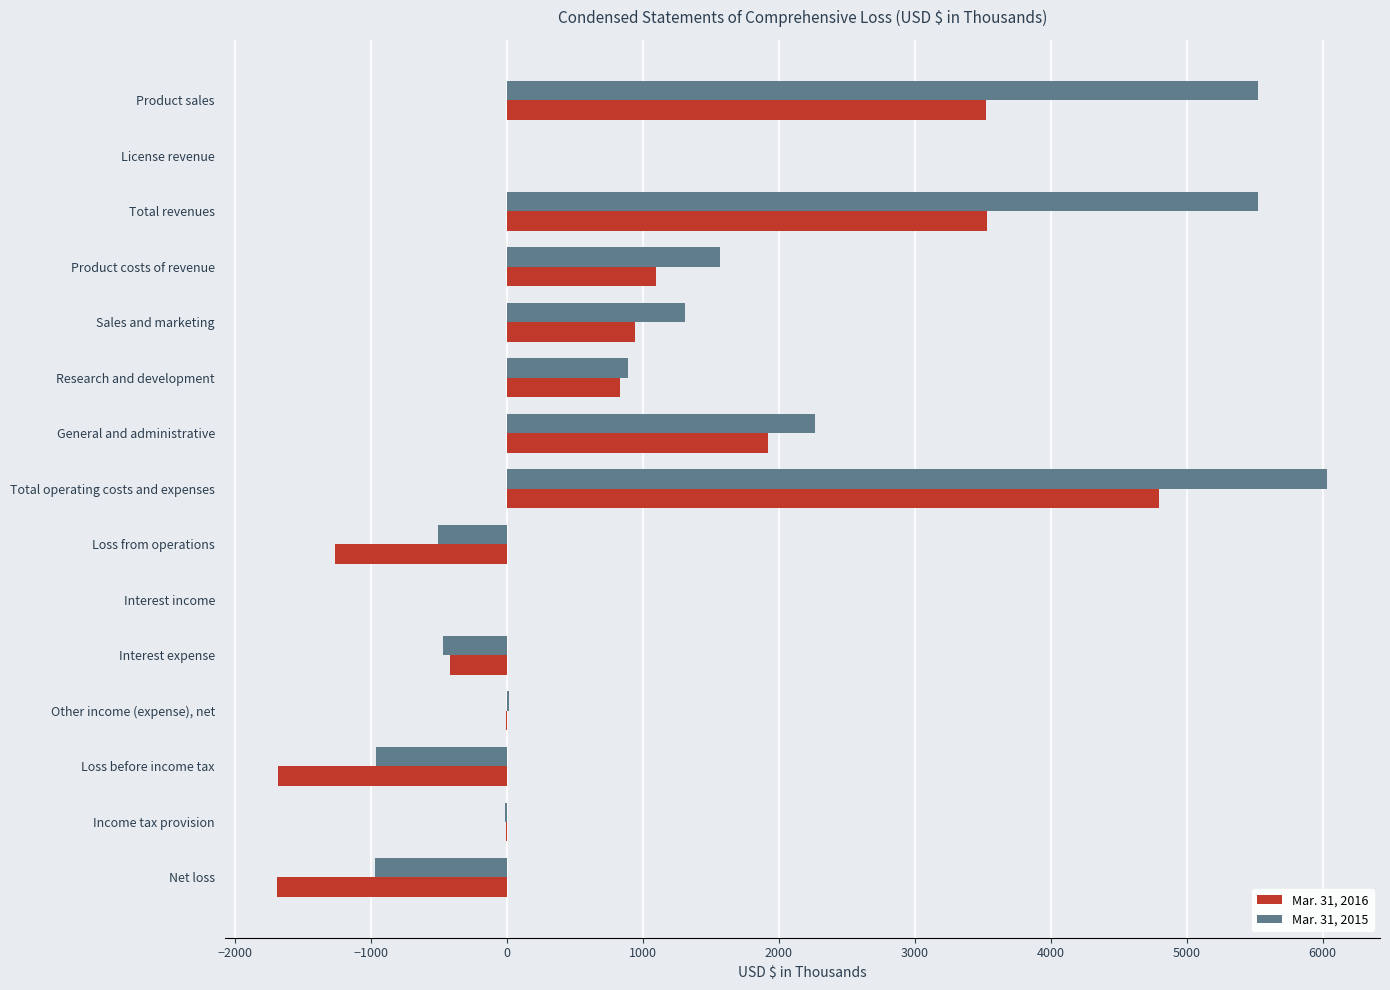

Is it true that Mar. 31, 2015 equals 0 at License revenue?

True